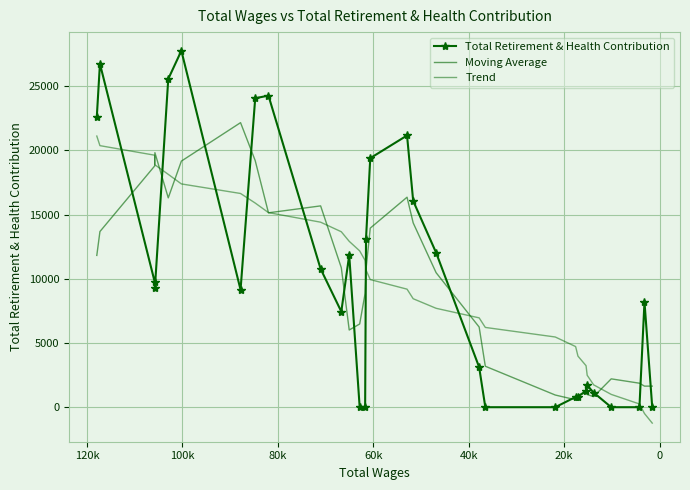

What is the sum of all Moving Average values?

292171.0